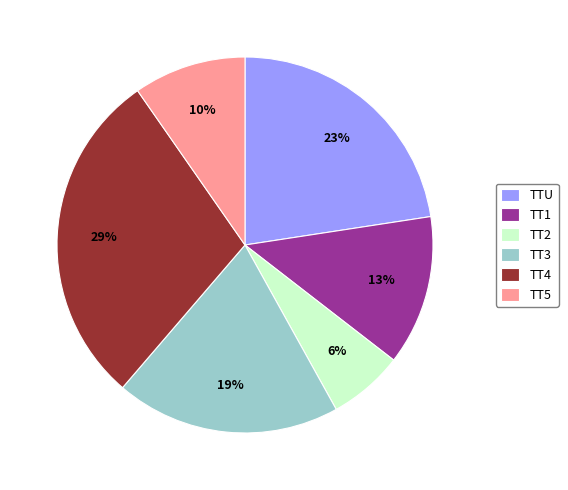

To the nearest percent, what is the difference between the TT5 and TT1 slice percentages?

3%